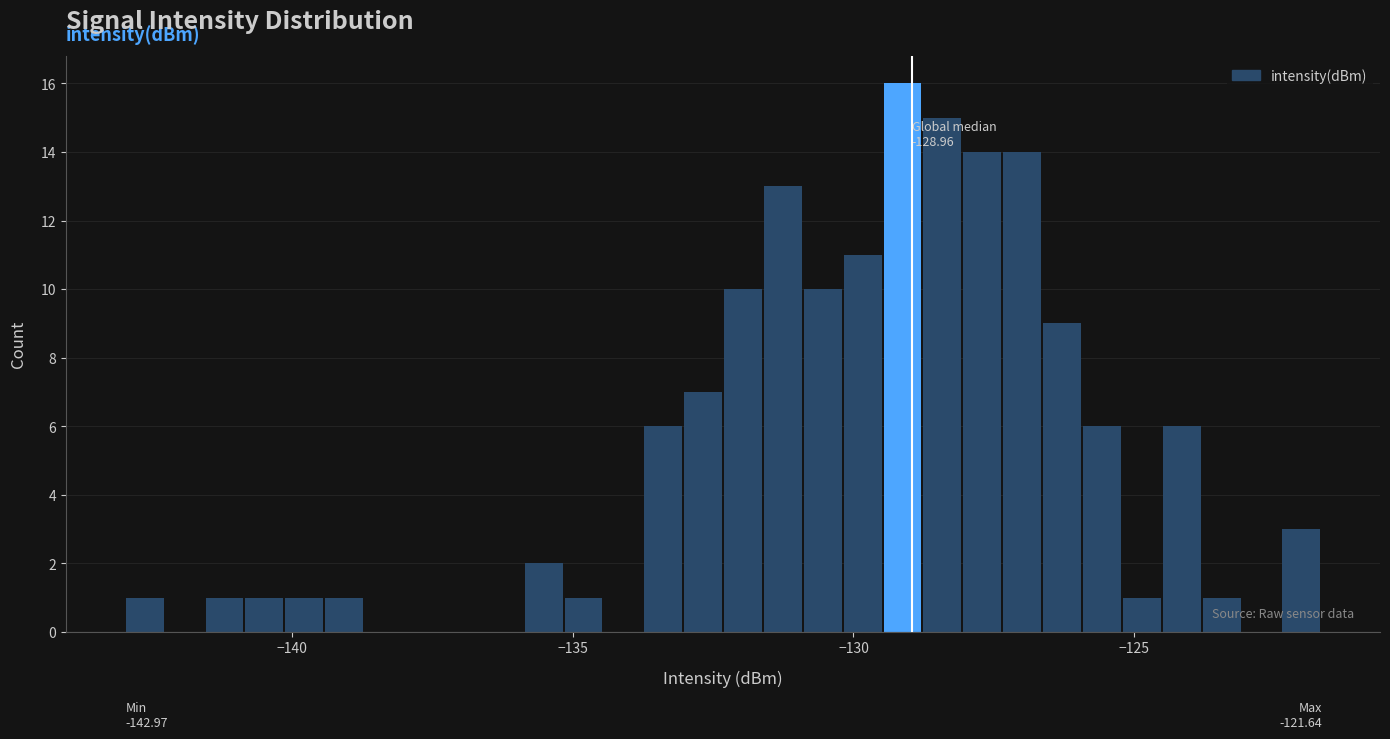

Around what value on the x-axis is the tallest bar? Give the approximate position of its centre, as read against the axis.

-129.0